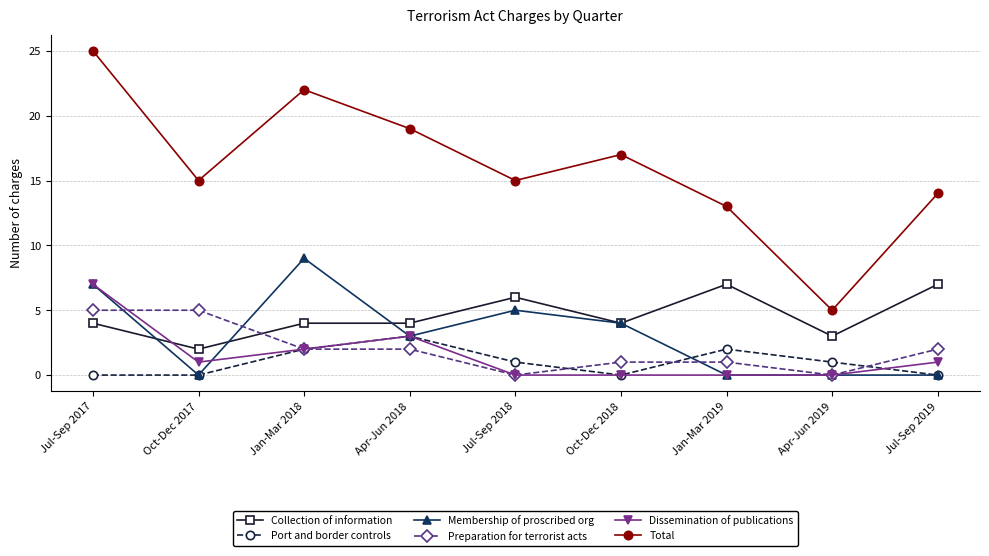

Which series has the largest total across all categories?

Total